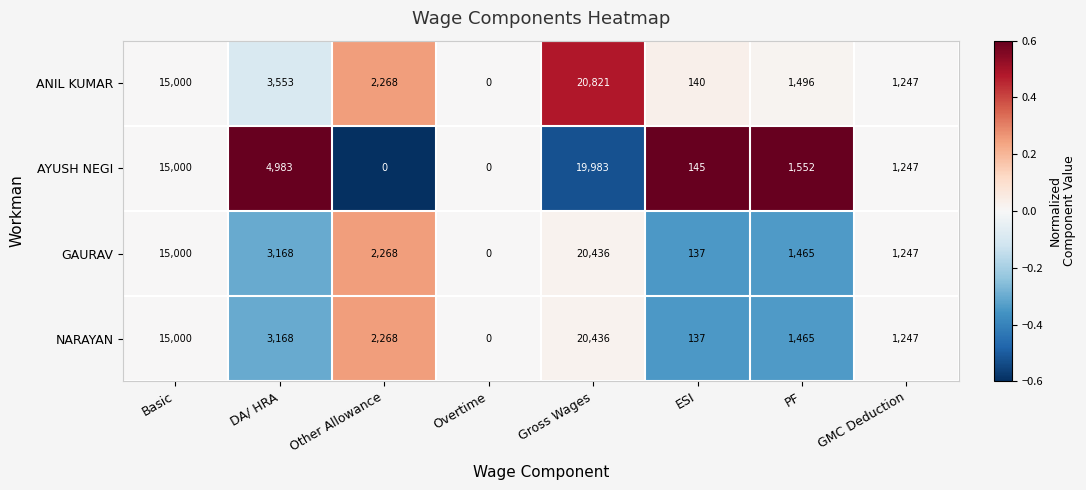

Which category has the highest value in the GAURAV series?

Gross Wages